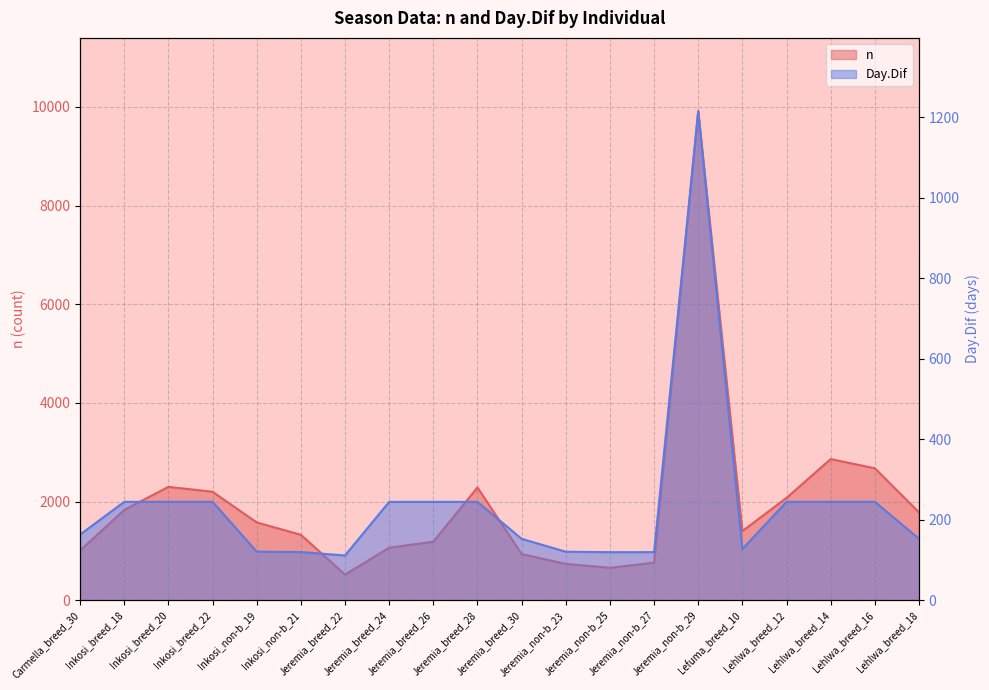

Is it true that n equals 935.0 at Jeremia_breed_30?

True